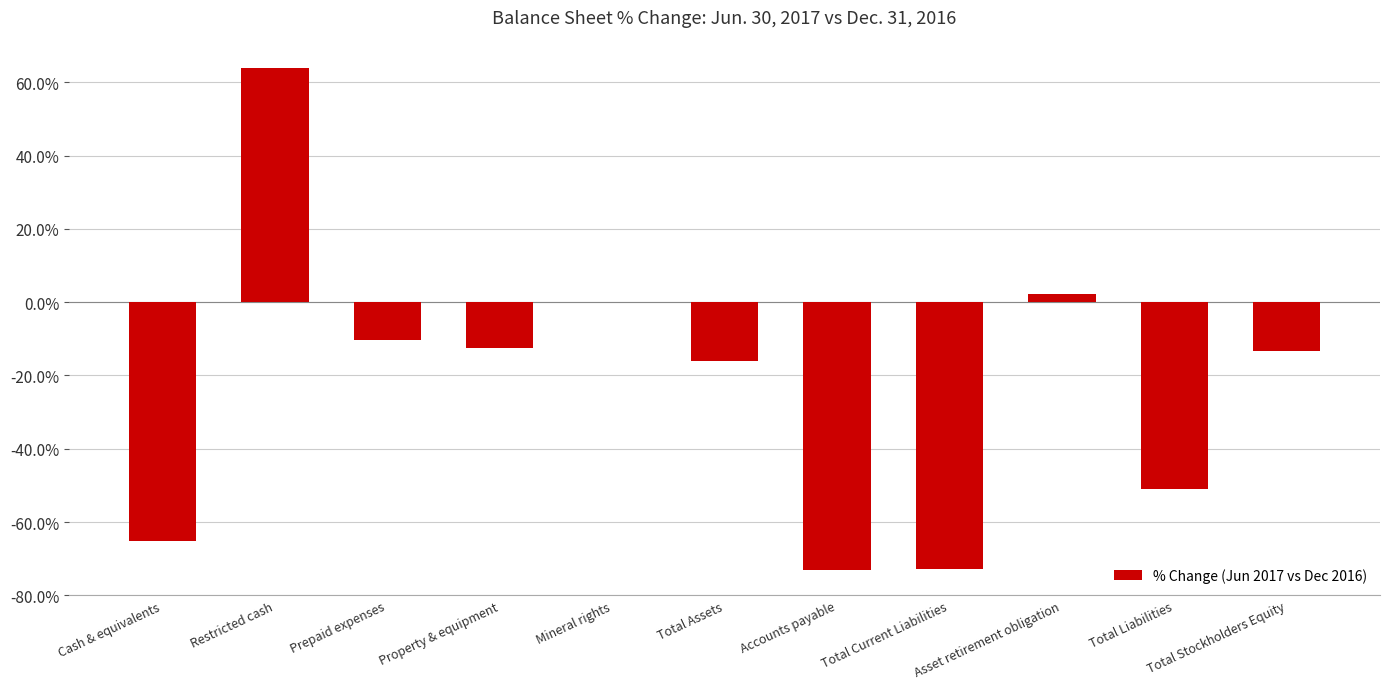

What is the greatest value displayed?

64.0